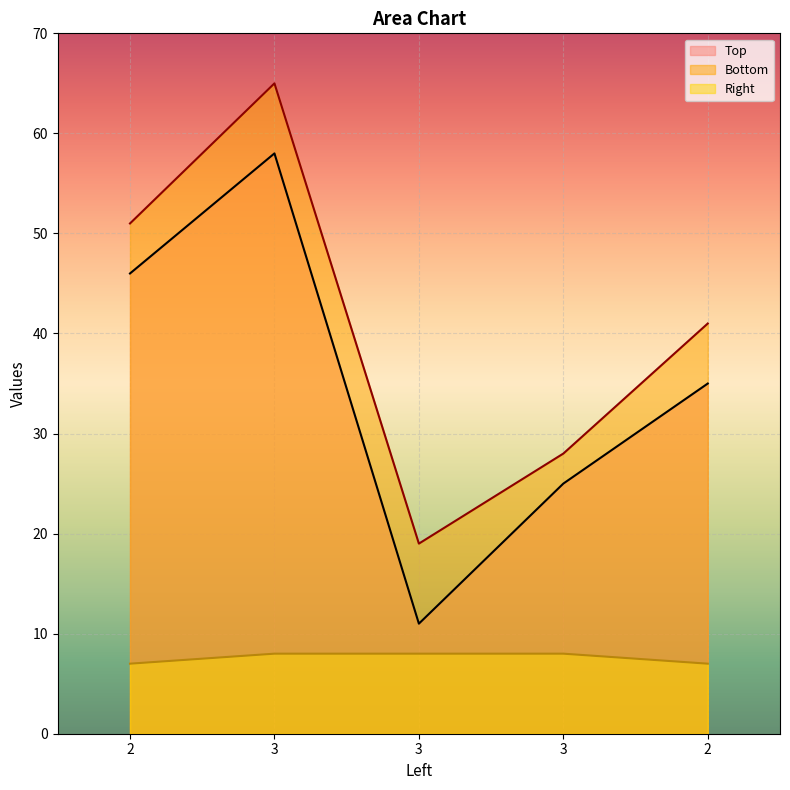

Reading left to right, what are all the values shown in this chart?

Top: 2=46	3=58	3=11	3=25	2=35
Bottom: 2=51	3=65	3=19	3=28	2=41
Right: 2=7	3=8	3=8	3=8	2=7